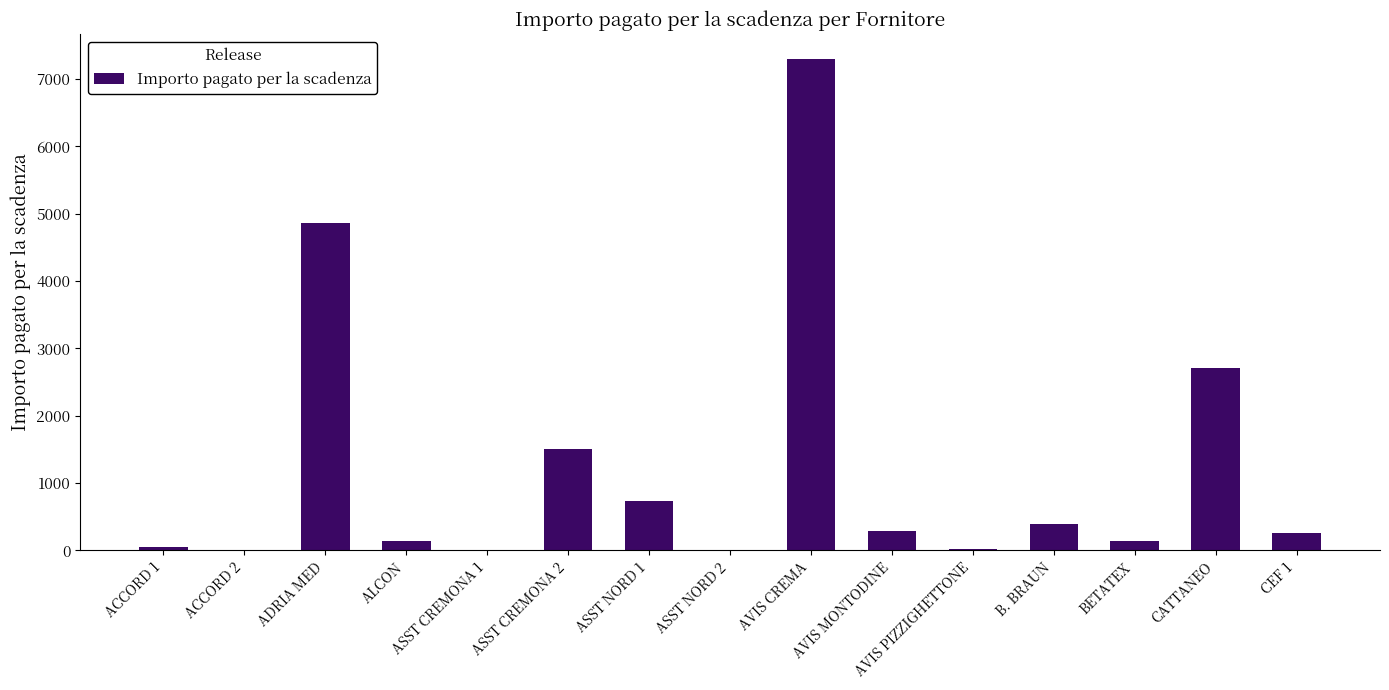

At which label does the data first exceed 260?

ADRIA MED